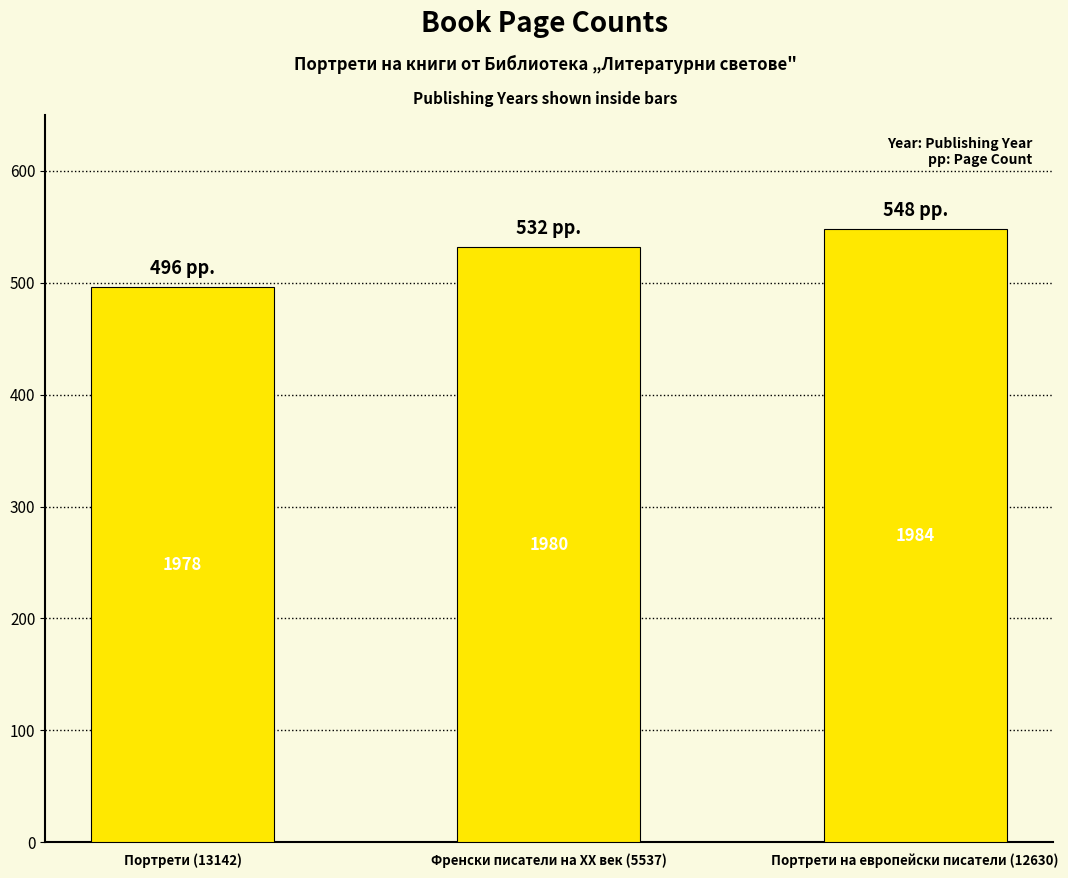

What position from the left is Портрети на европейски писатели (12630)?

3